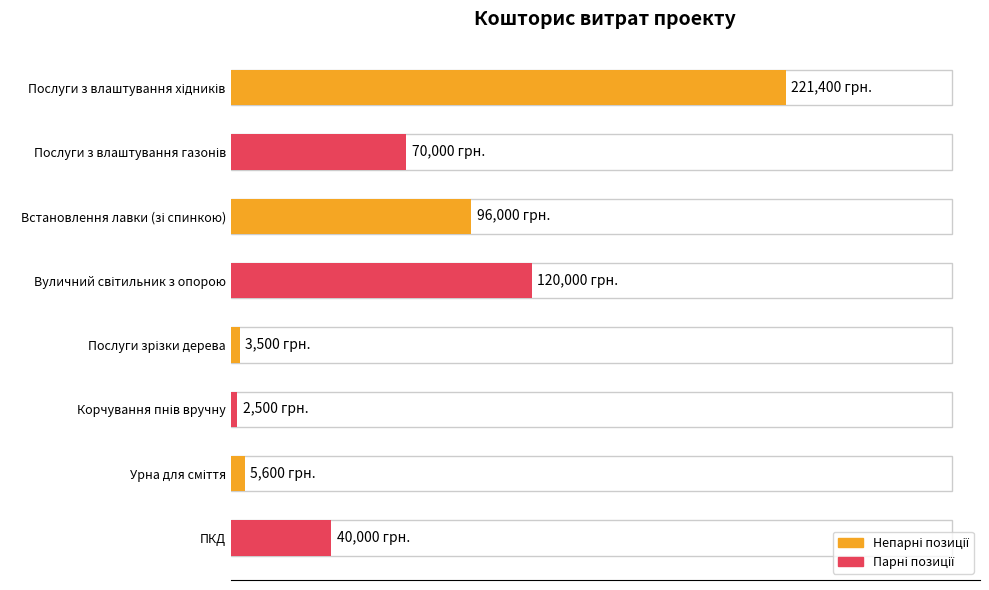

Does the chart contain any negative values?

No